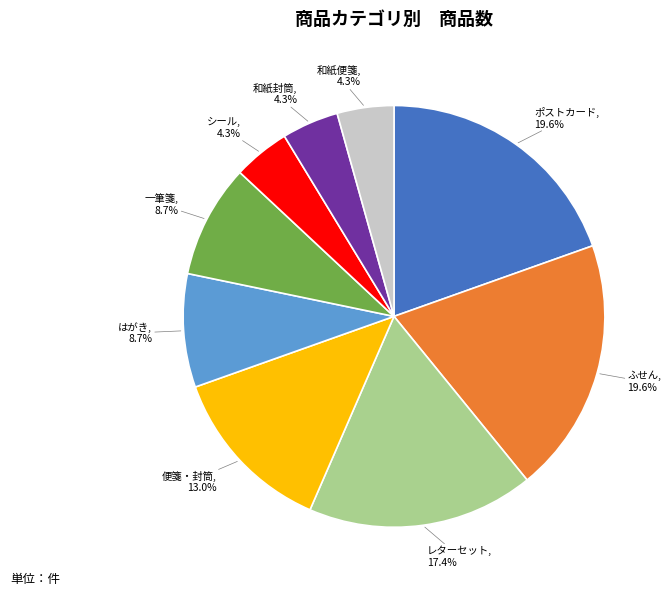

Is there any slice that represents more than half of the pie?

No